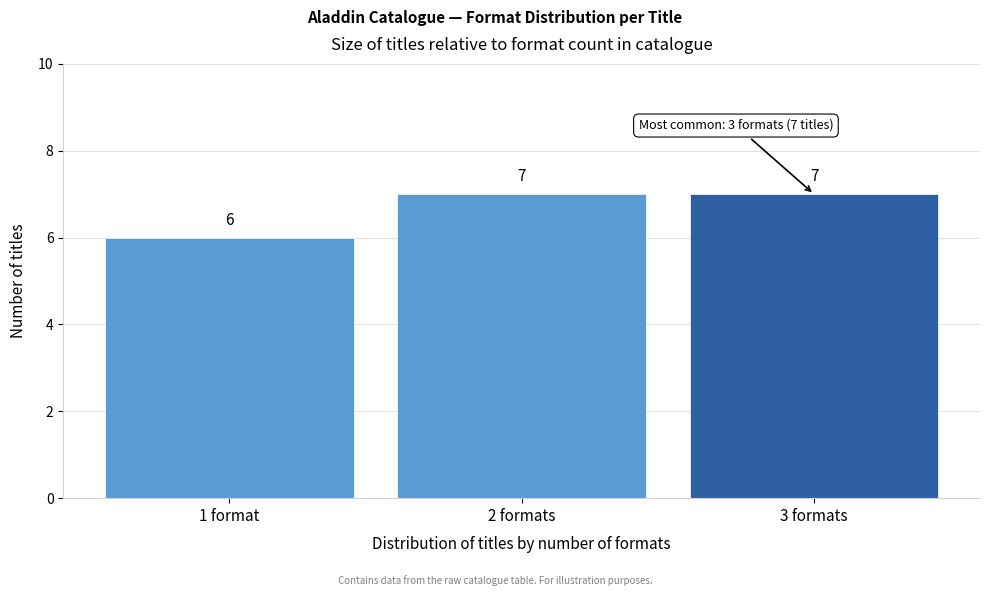

Reading left to right, what are all the values shown in this chart?

6	7	7